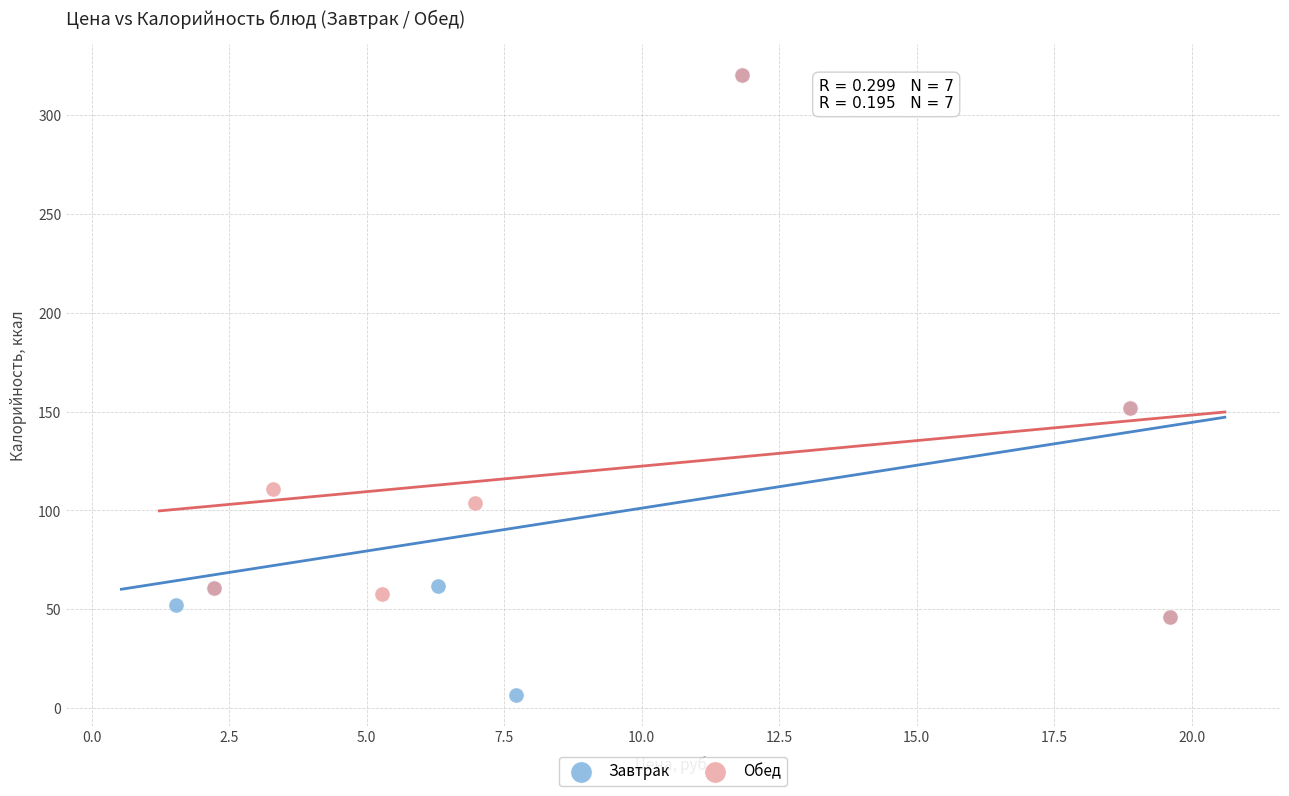

Which series has the largest Y range (max minus min)?

Завтрак